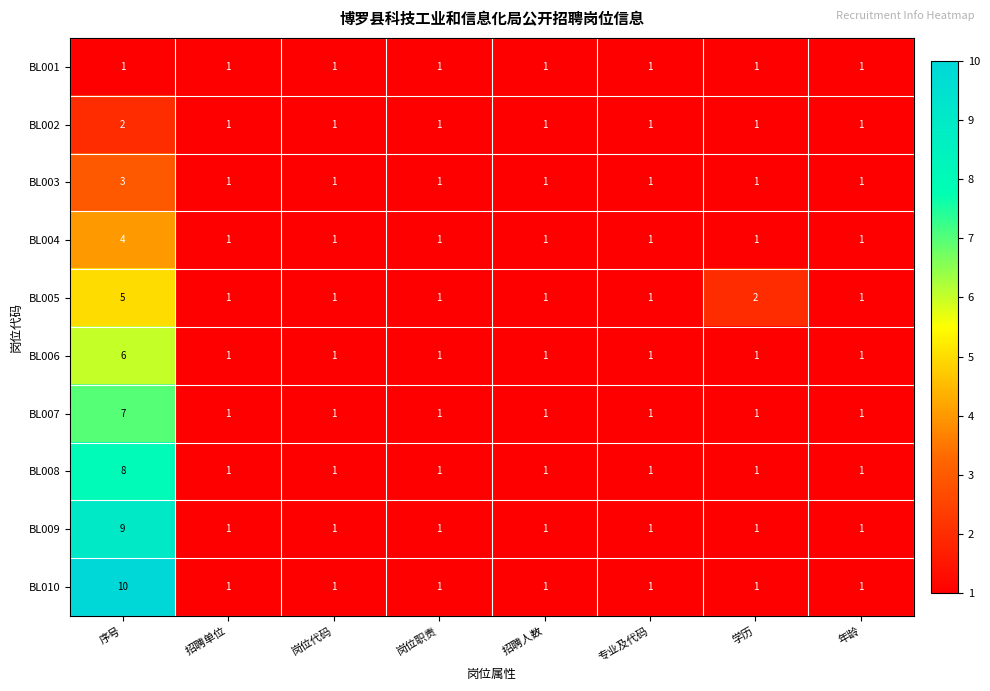

Count the number of data series in this chart.

10